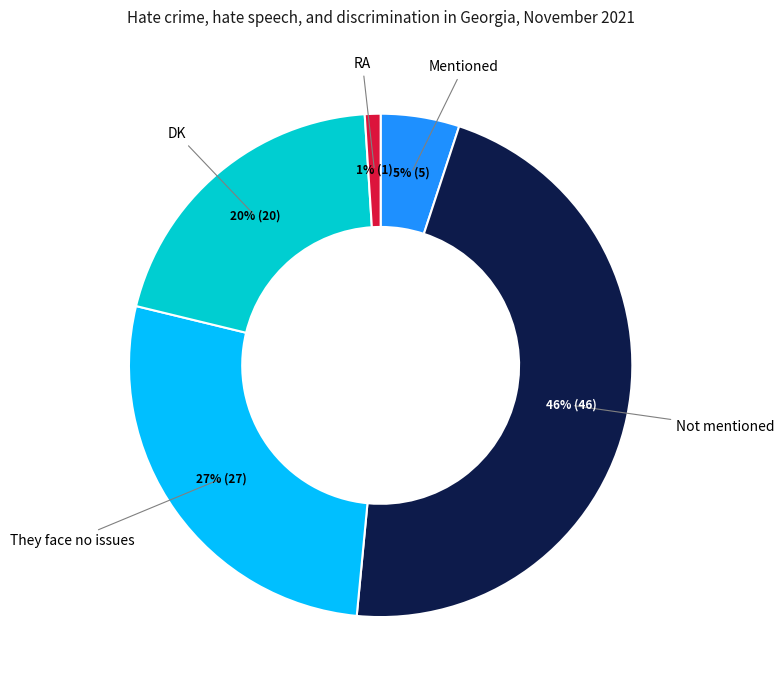

To the nearest percent, what is the difference between the largest and smallest slice percentages?

45%